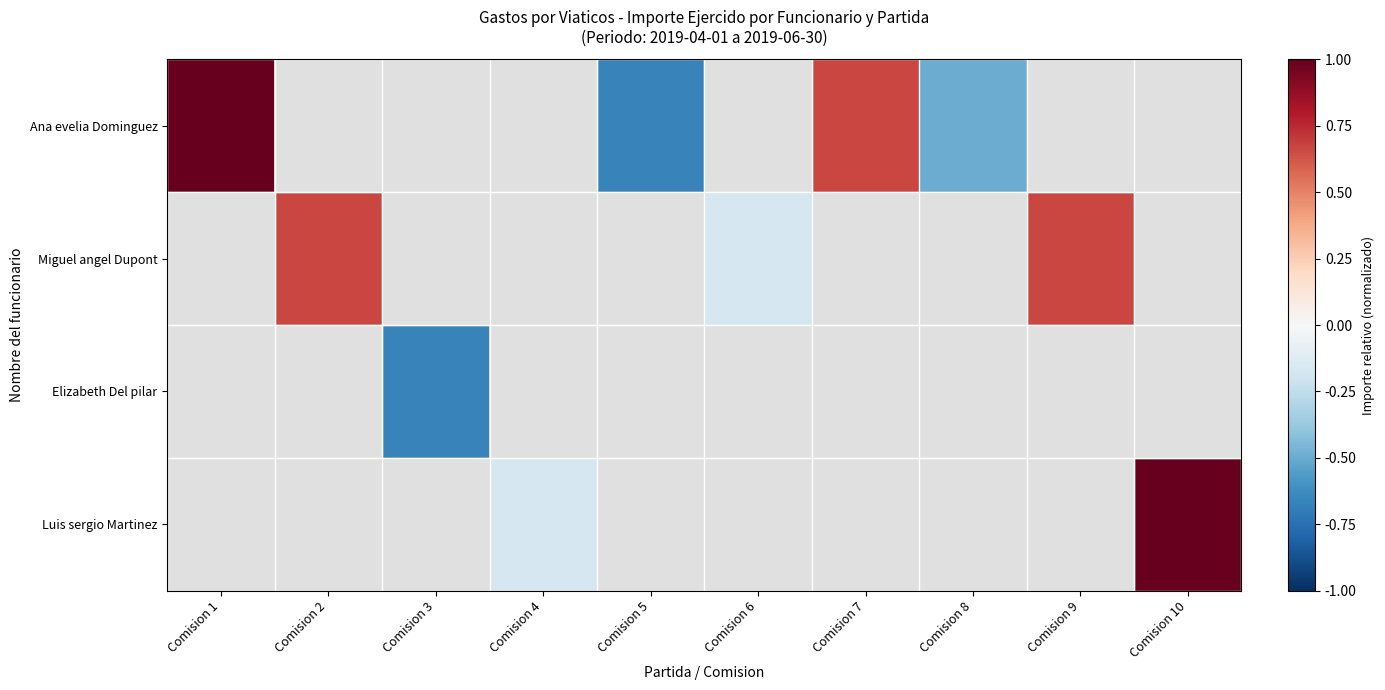

Rank the categories by Elizabeth Del pilar value from lowest to highest.

Comision 1, Comision 2, Comision 3, Comision 4, Comision 5, Comision 6, Comision 7, Comision 8, Comision 9, Comision 10